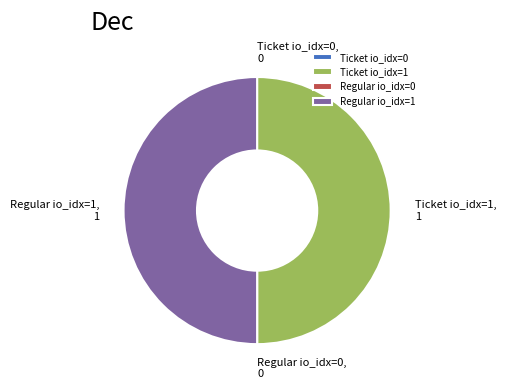

True or false: Ticket io_idx=1 accounts for 50% of the total.

True